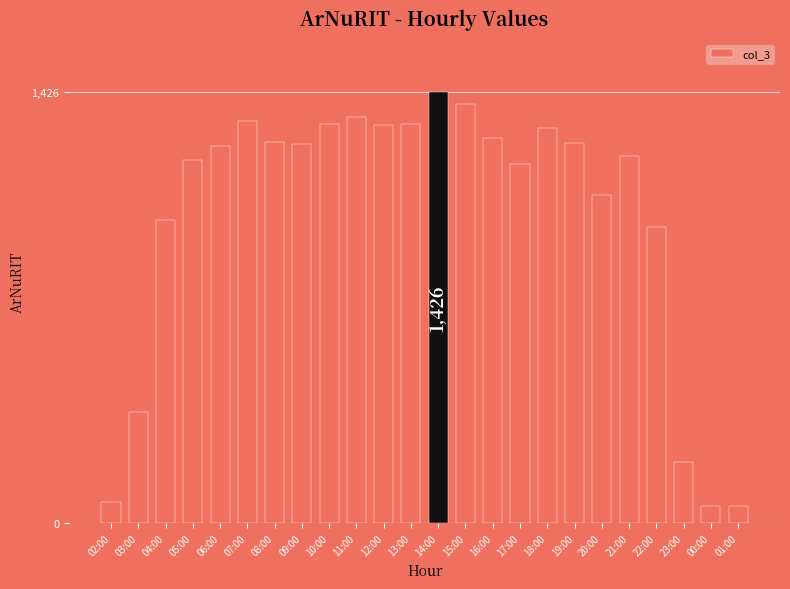

Which has a higher value, 15:00 or 01:00?

15:00